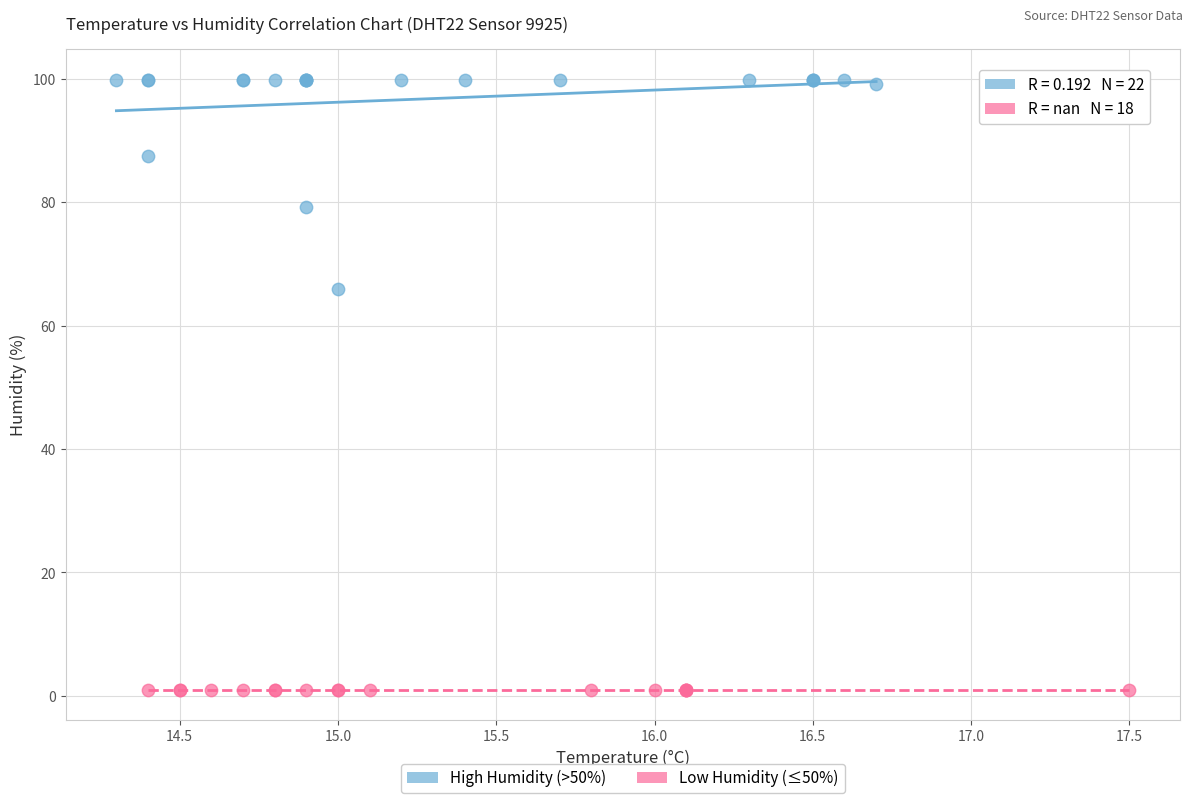

Which series reaches the maximum Y coordinate?

High Humidity (>50%)